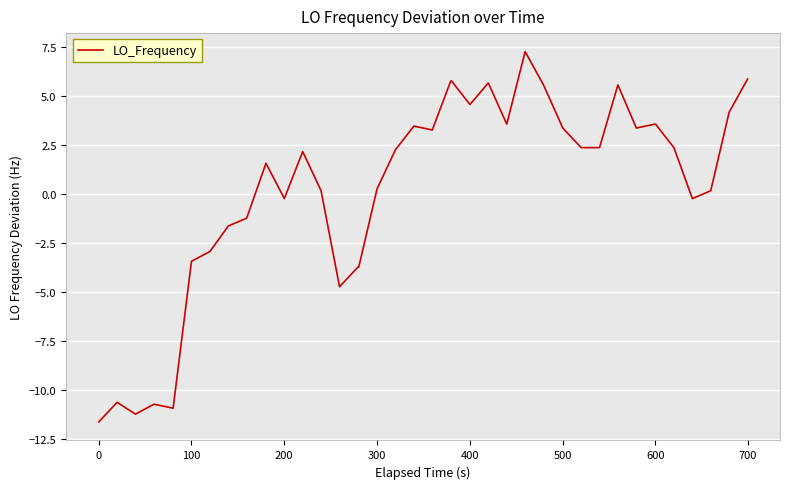

How many values exceed 2?

21